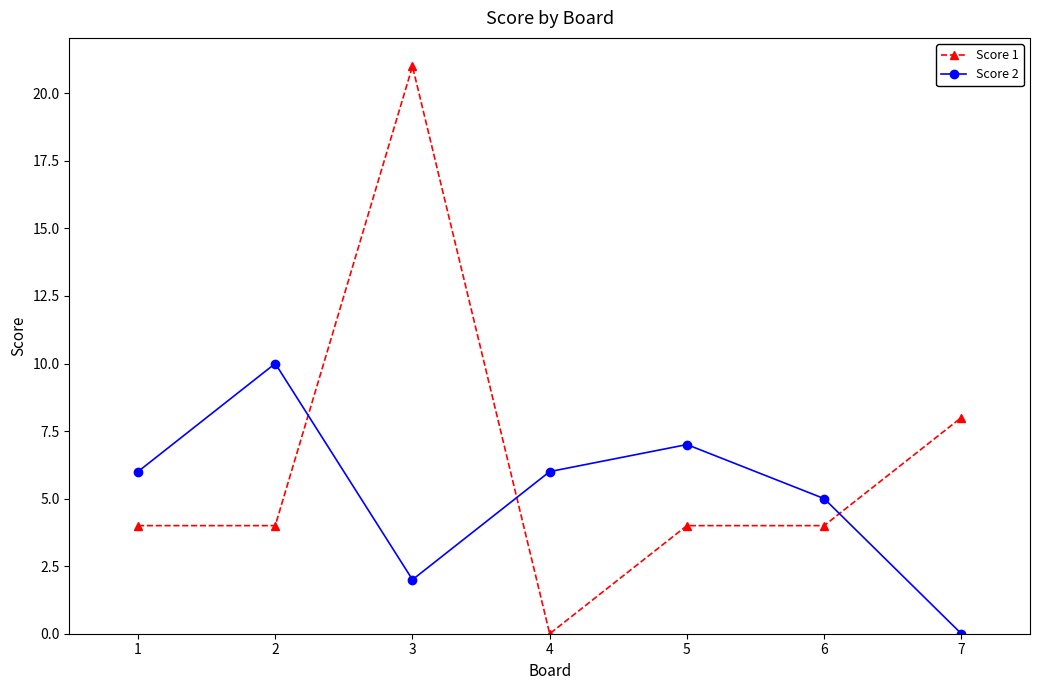

What is the sum of all Score 1 values?

45